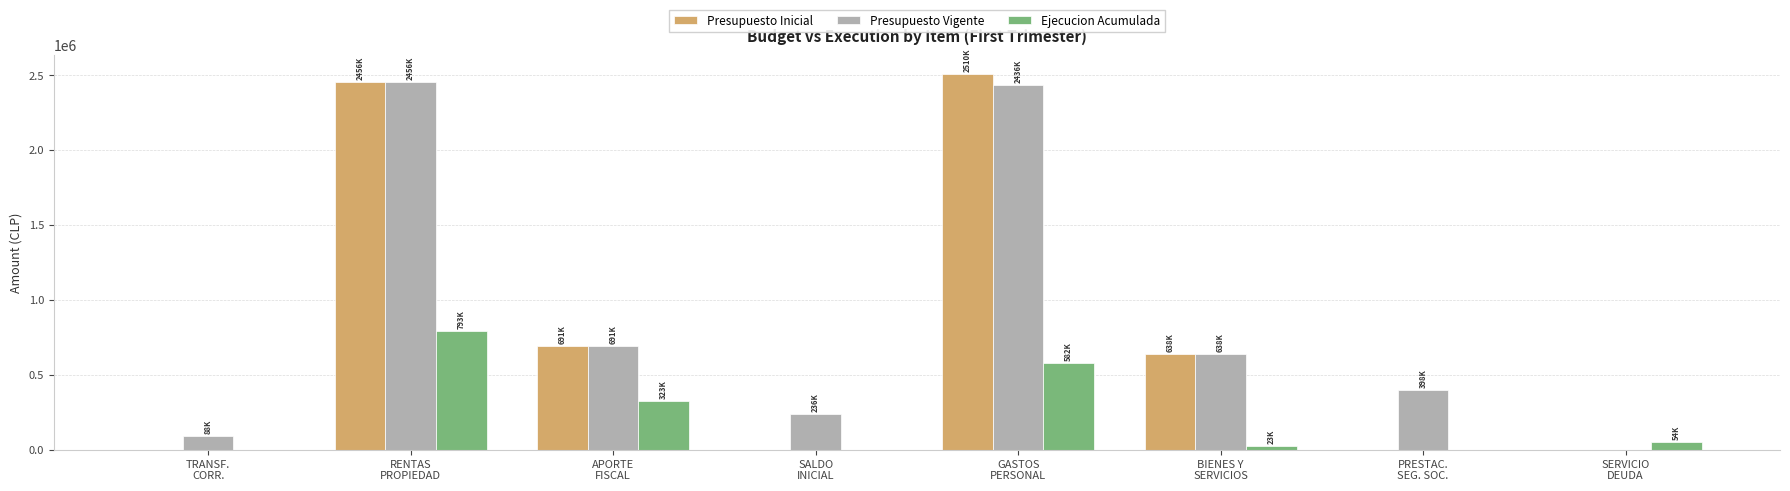

Reading left to right, extract all data points from this chart.

Presupuesto Inicial: TRANSF.
CORR.=0	RENTAS
PROPIEDAD=2456368	APORTE
FISCAL=691329	SALDO
INICIAL=0	GASTOS
PERSONAL=2509572	BIENES Y
SERVICIOS=638125	PRESTAC.
SEG. SOC.=0	SERVICIO
DEUDA=0
Presupuesto Vigente: TRANSF.
CORR.=88141	RENTAS
PROPIEDAD=2456368	APORTE
FISCAL=691329	SALDO
INICIAL=236154	GASTOS
PERSONAL=2436121	BIENES Y
SERVICIOS=638125	PRESTAC.
SEG. SOC.=397746	SERVICIO
DEUDA=0
Ejecucion Acumulada: TRANSF.
CORR.=0	RENTAS
PROPIEDAD=792534	APORTE
FISCAL=322662	SALDO
INICIAL=0	GASTOS
PERSONAL=582155	BIENES Y
SERVICIOS=23277	PRESTAC.
SEG. SOC.=0	SERVICIO
DEUDA=54250